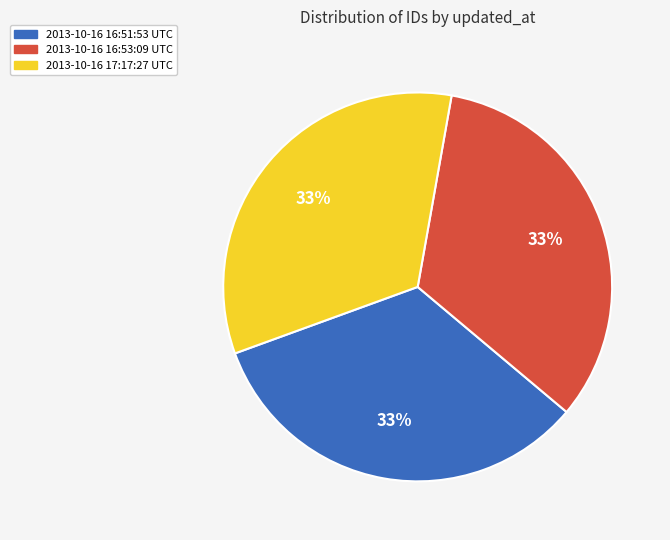

What is the ratio of the value at 2013-10-16 16:53:09 UTC to the value at 2013-10-16 16:51:53 UTC?

1.0